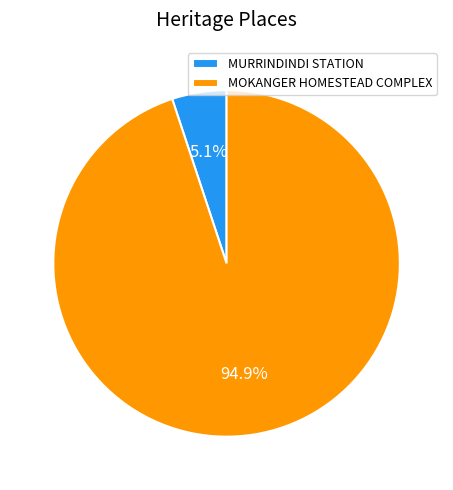

To the nearest percent, what is the average slice percentage?

50%